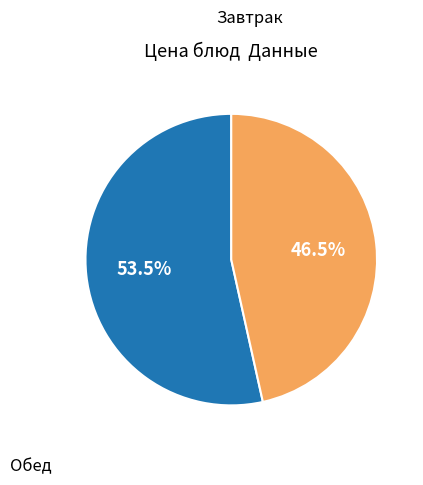

Is there any slice that represents more than half of the pie?

Yes